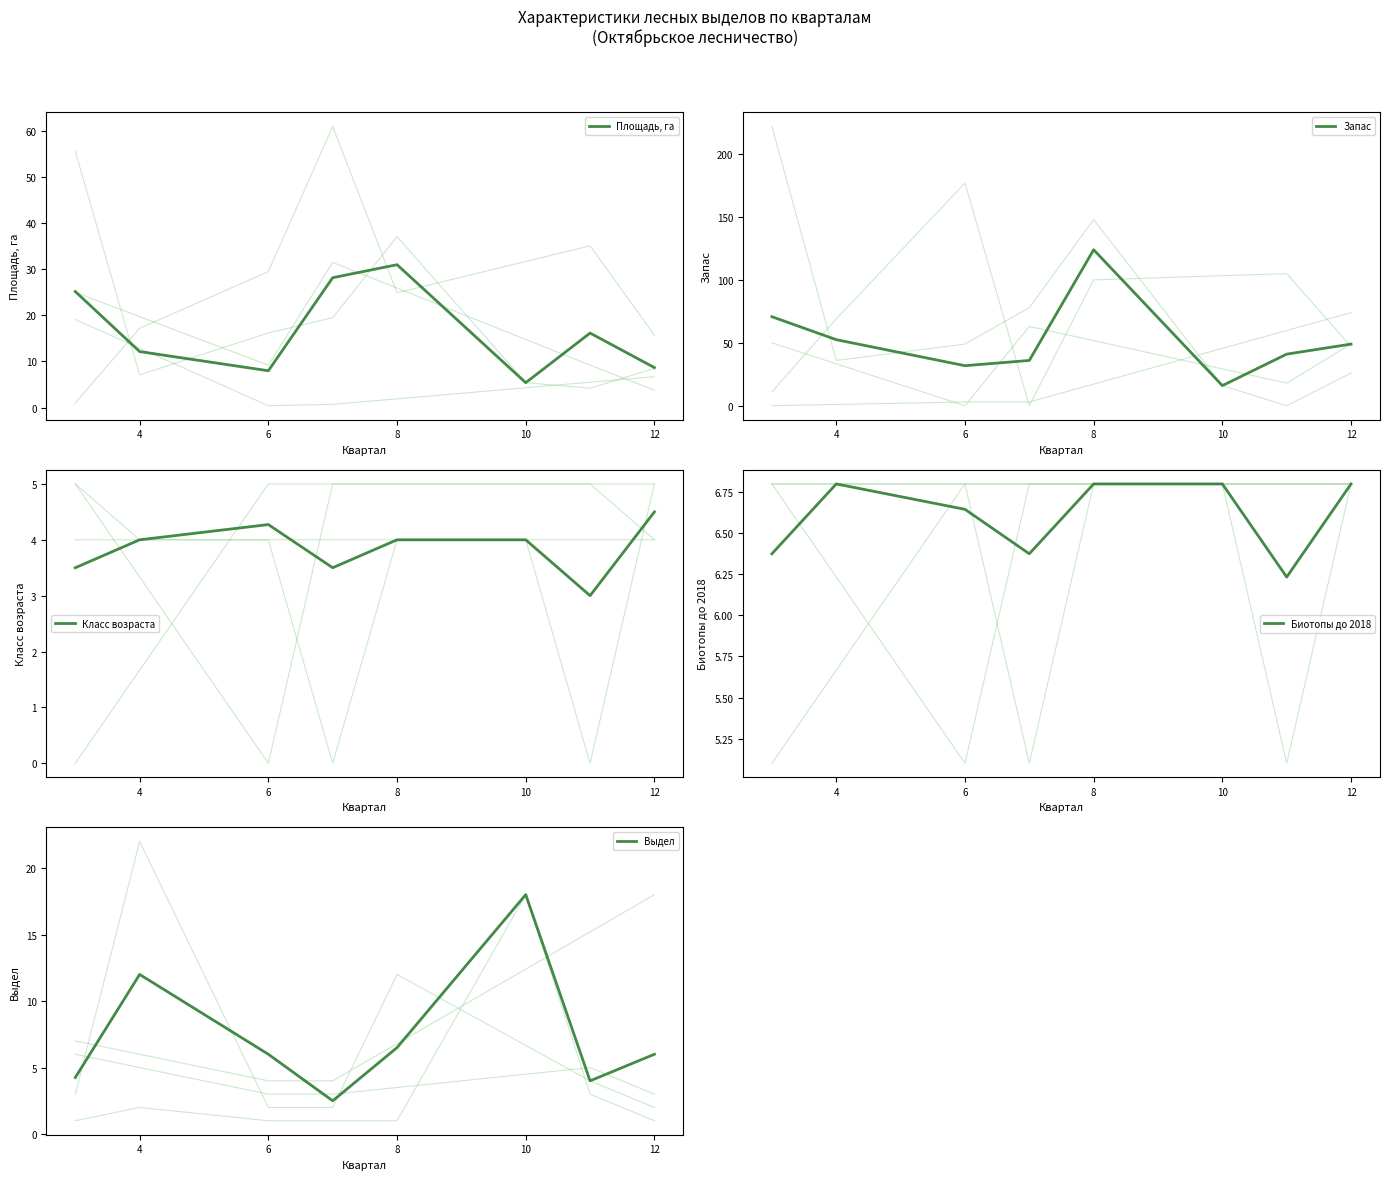

The Площадь, га series shows 18.4 at 8. True or false?

False